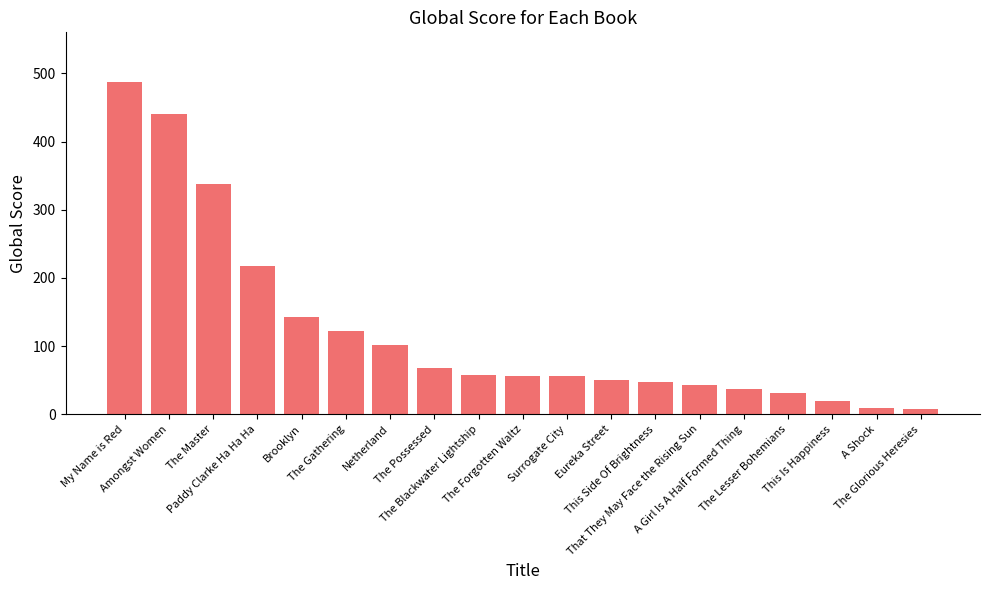

What is the change in value from A Girl Is A Half Formed Thing to This Is Happiness?

-17